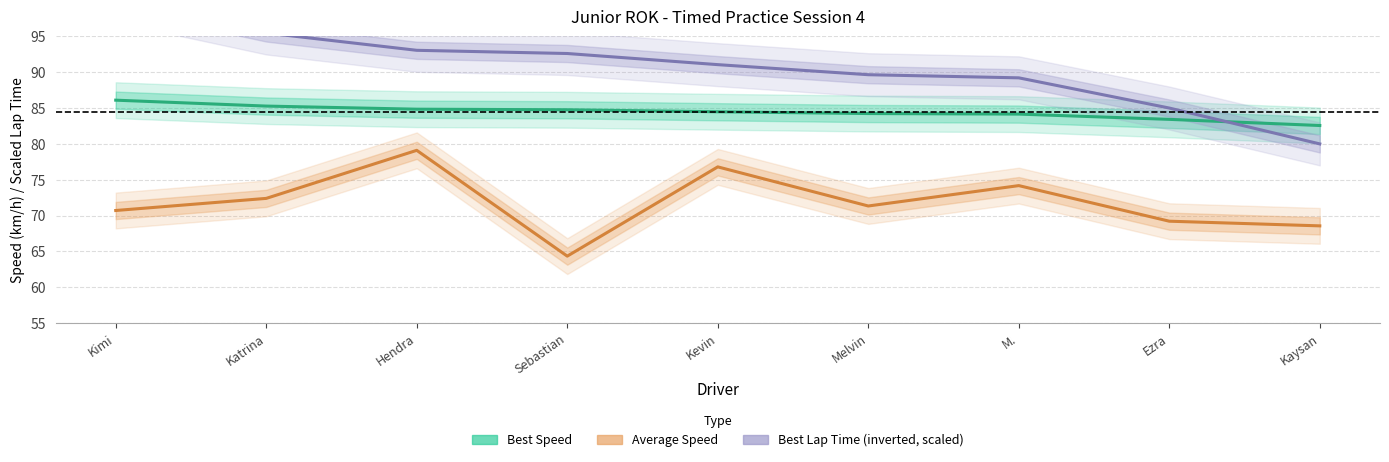

List the labels in order of Best Speed value, largest first.

Kimi, Katrina, Hendra, Sebastian, Kevin, Melvin, M., Ezra, Kaysan